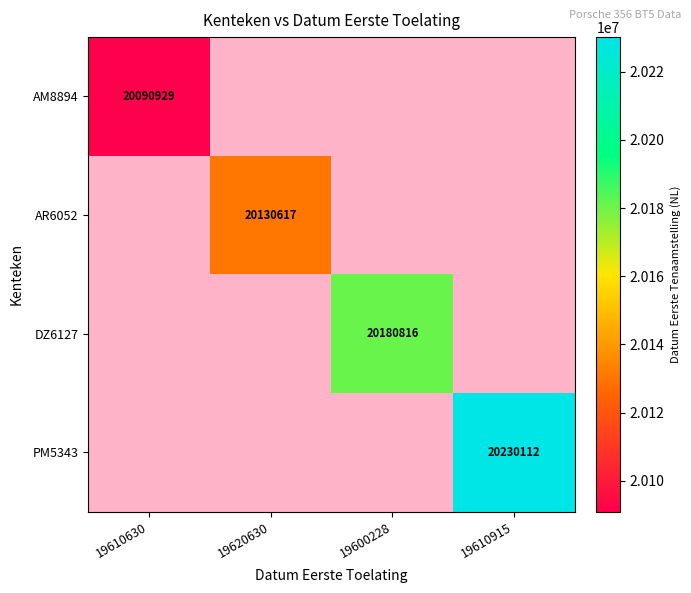

The value of PM5343 at 19610915 is 20230112.0. True or false?

True